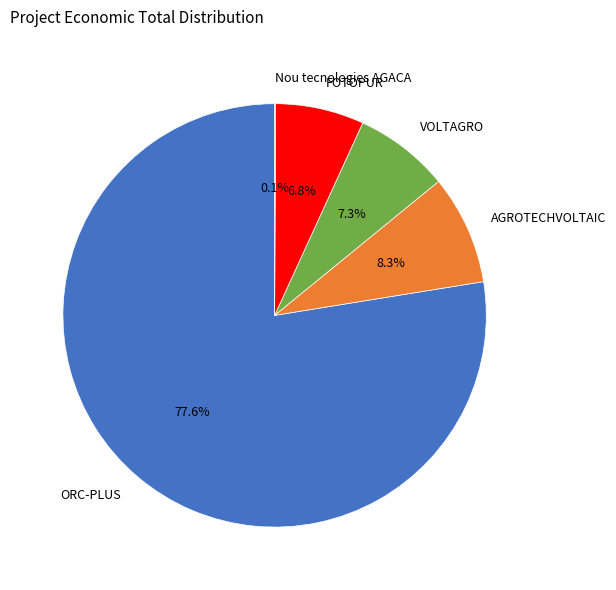

What portion of the pie excludes FOTOPUR?

93.2%